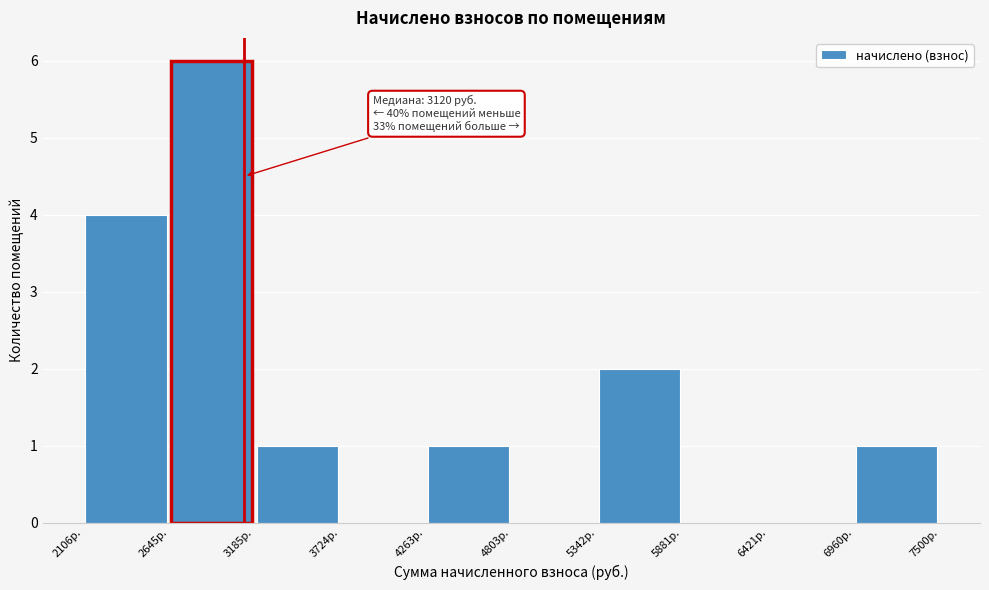

Over which range of the x-axis is the bar tallest?

2600 to 3200